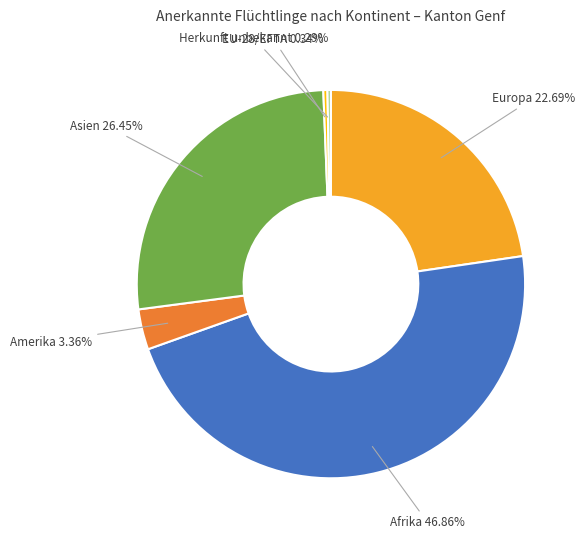

Is there a majority slice in this chart?

No